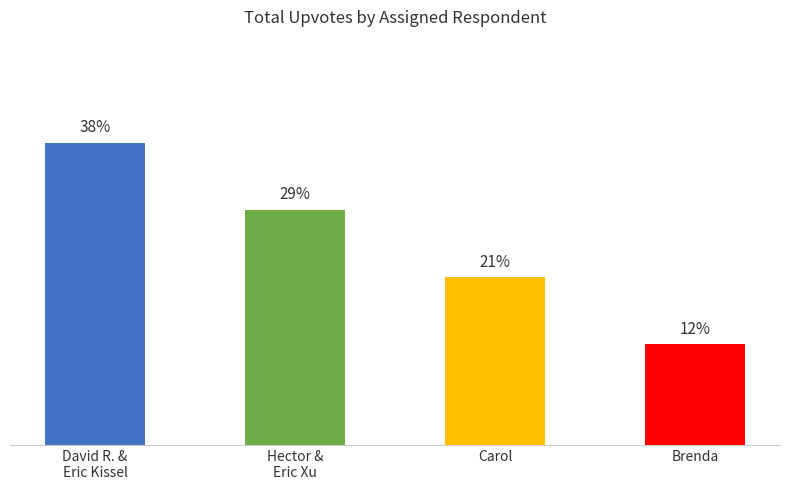

Are the bars horizontal?

No